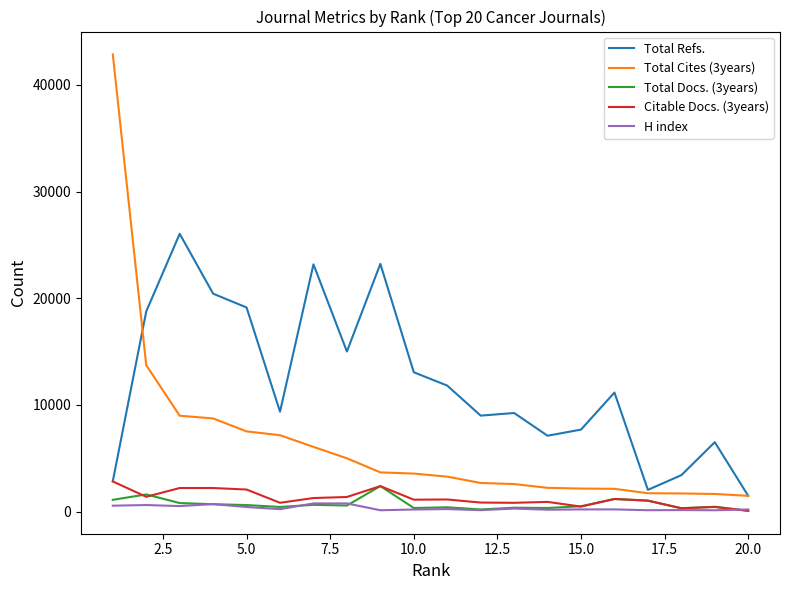

What is the highest value of the Total Cites (3years) series?

42849